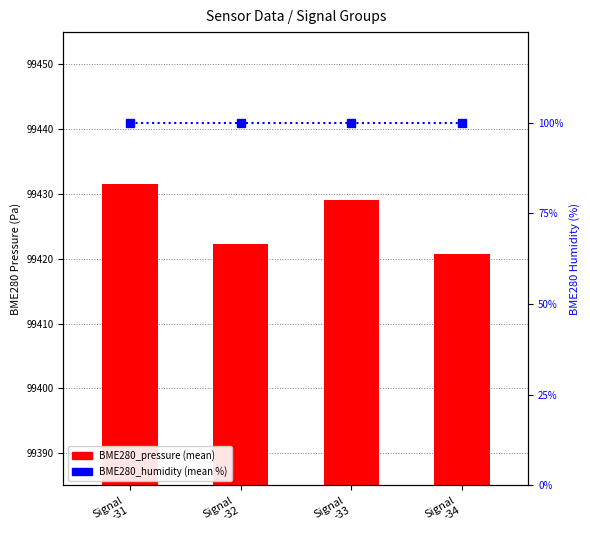

At Signal
-33, list the series in order from largest to smallest.

BME280_pressure, BME280_humidity